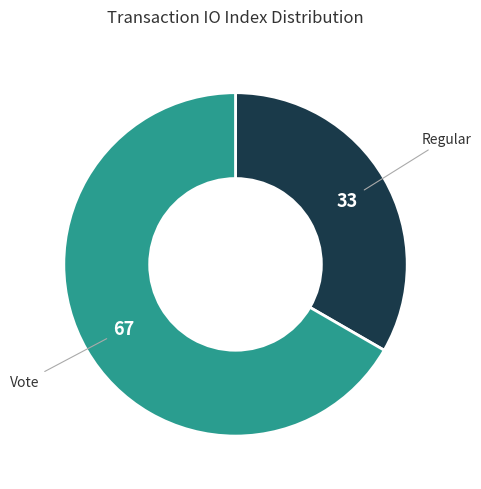

Does any single category account for the majority?

Yes